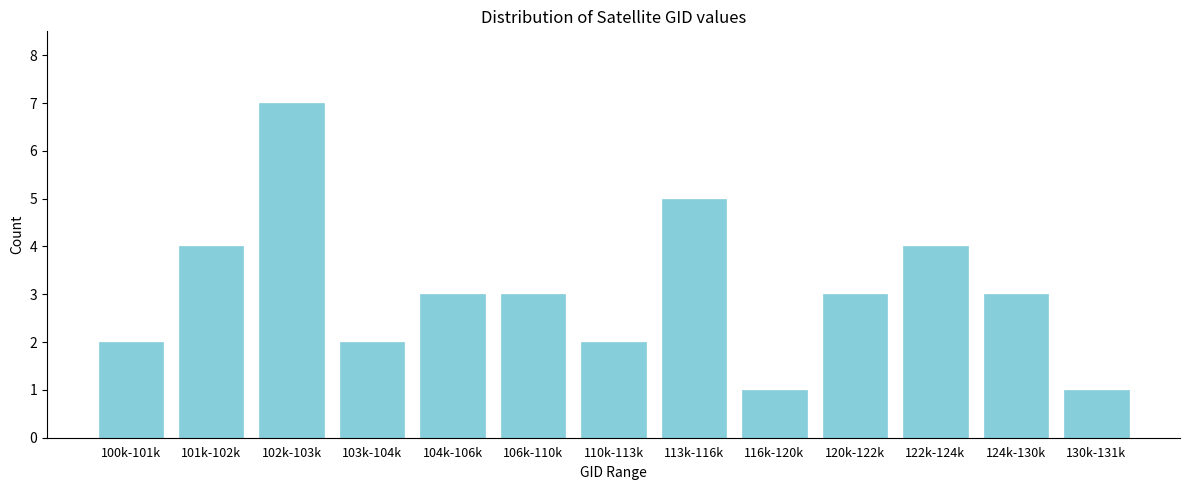

Reading left to right, transcribe all the data shown in this chart.

2	4	7	2	3	3	2	5	1	3	4	3	1